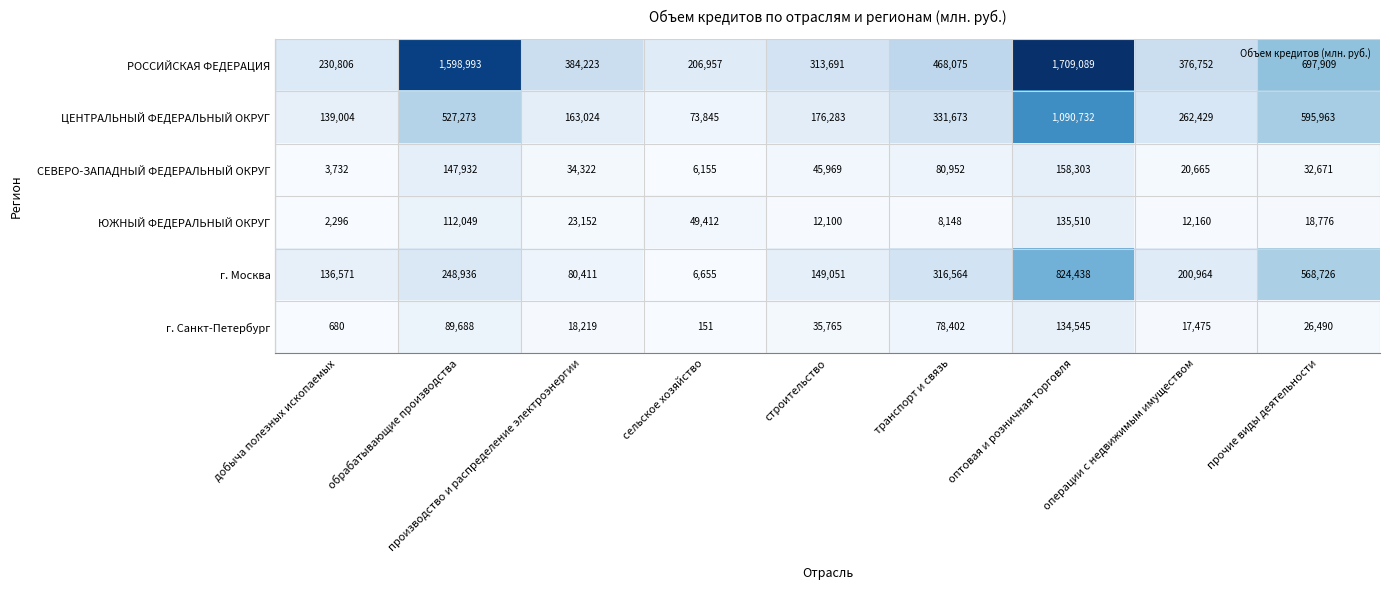

The ЦЕНТРАЛЬНЫЙ ФЕДЕРАЛЬНЫЙ ОКРУГ series shows 230270 at производство и распределение электроэнергии. True or false?

False